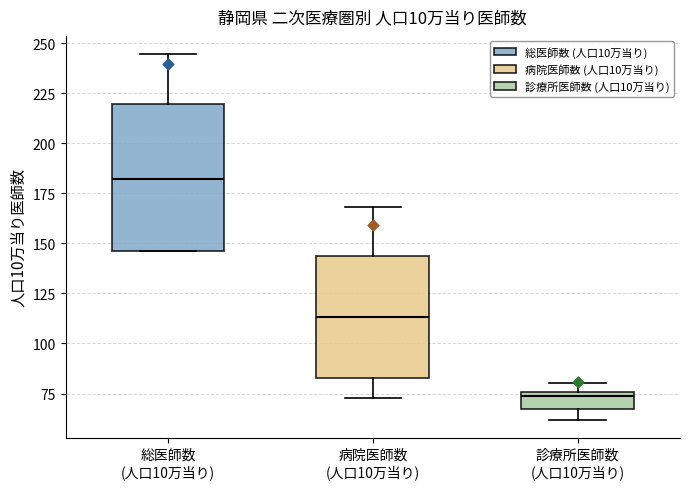

Reading left to right, transcribe this box plot: for each box, give where its median line is, the range the box spans, and where its two whiskers end, as read against the y-axis. The values are not printed on the chart, so give them approximately, as read against the axis.

総医師数 (人口10万当り): median 180, box 145 to 220, whiskers 145 to 245
病院医師数 (人口10万当り): median 115, box 85 to 145, whiskers 75 to 170
診療所医師数 (人口10万当り): median 75 (just below the box's upper edge), box 65 to 75, whiskers 60 to 80